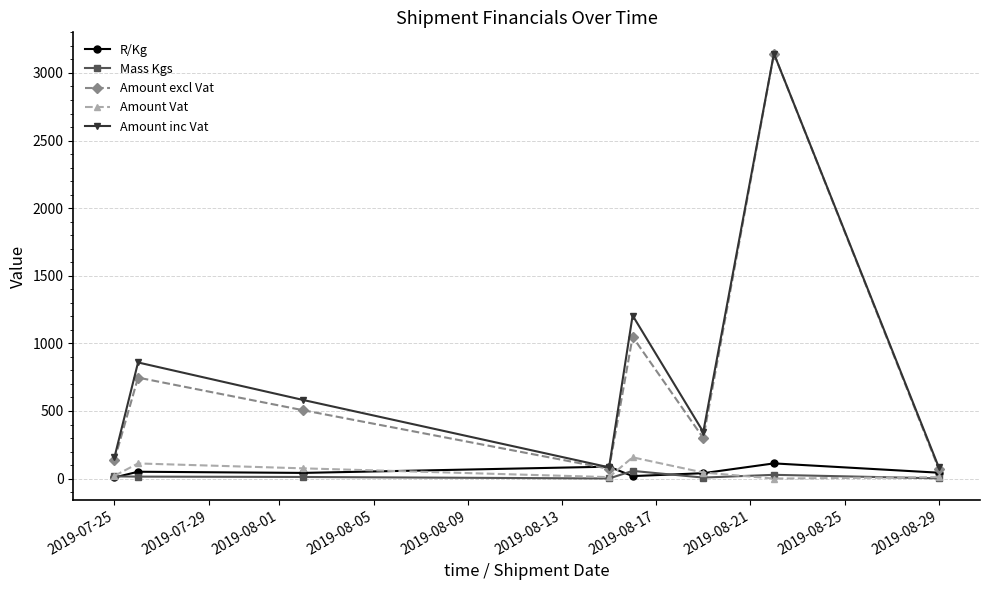

What is the highest value of the R/Kg series?

112.5